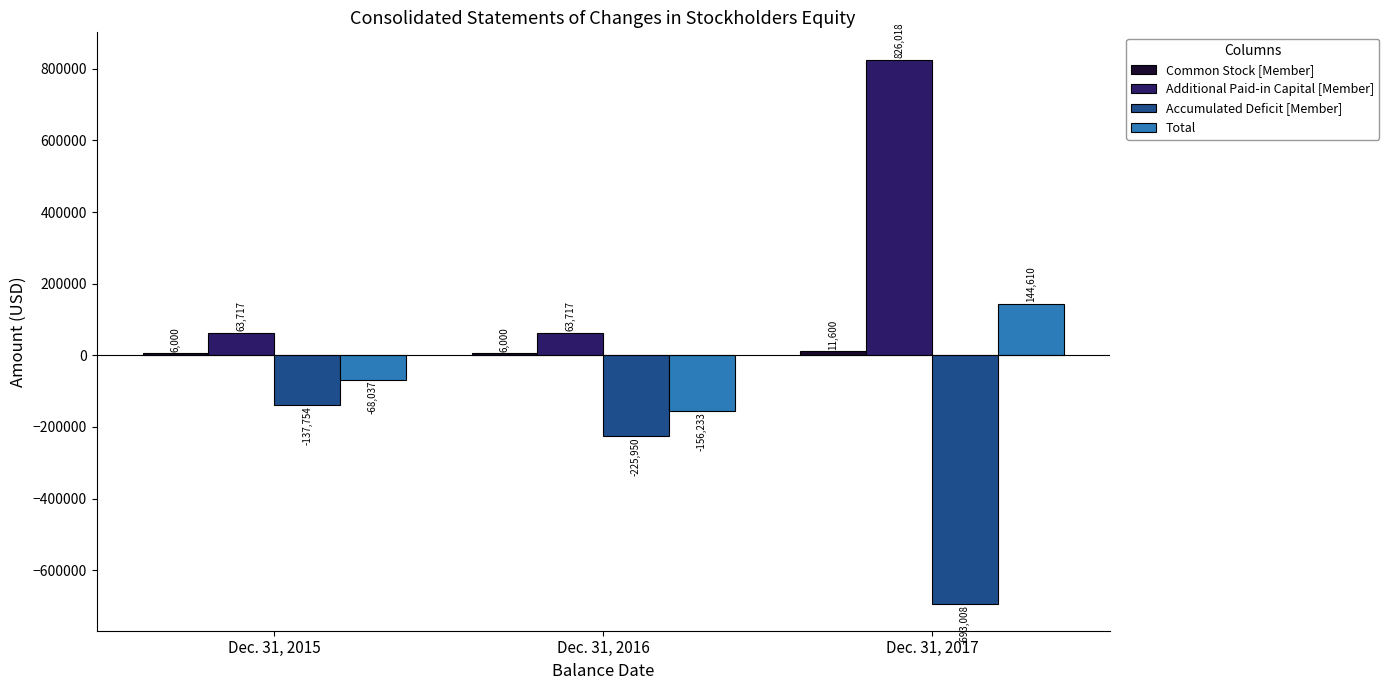

What is the value of the Total bar at the 1st from the left?

-68037